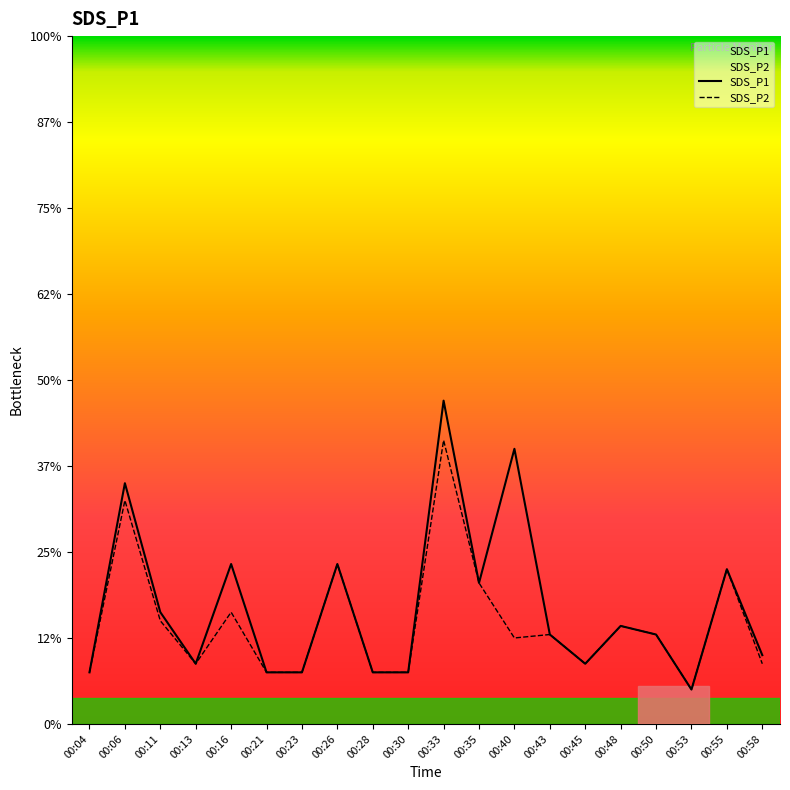

Reading right to left, list all the values displayed in this chart.

SDS_P1: 0.4	0.9	0.2	0.5	0.6	0.3	0.5	1.6	0.8	1.9	0.3	0.3	0.9	0.3	0.3	0.9	0.3	0.7	1.4	0.3
SDS_P2: 0.3	0.9	0.2	0.5	0.6	0.3	0.5	0.5	0.8	1.6	0.3	0.3	0.9	0.3	0.3	0.7	0.3	0.6	1.3	0.3